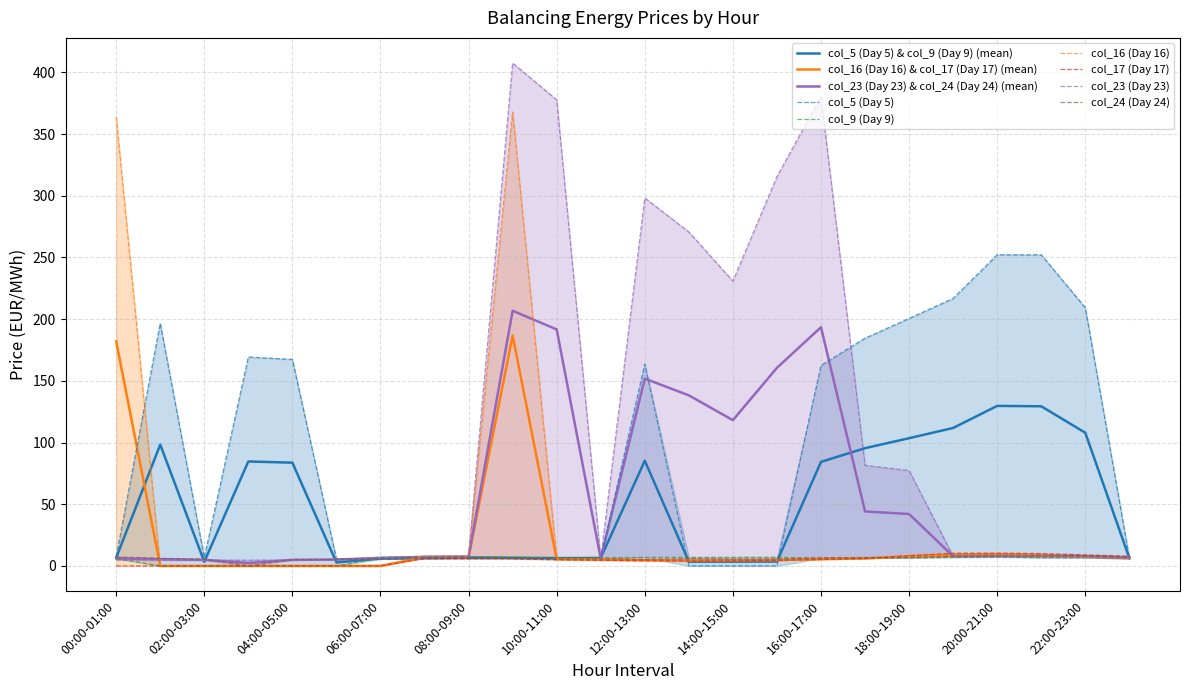

List the labels in order of col_24 (Day 24) value, largest first.

20:00-21:00, 22:00-23:00, 21:00-22:00, 19:00-20:00, 23:00-24:00, 00:00-01:00, 18:00-19:00, 08:00-09:00, 17:00-18:00, 16:00-17:00, 07:00-08:00, 01:00-02:00, 09:00-10:00, 13:00-14:00, 06:00-07:00, 11:00-12:00, 10:00-11:00, 15:00-16:00, 14:00-15:00, 02:00-03:00, 12:00-13:00, 05:00-06:00, 04:00-05:00, 03:00-04:00